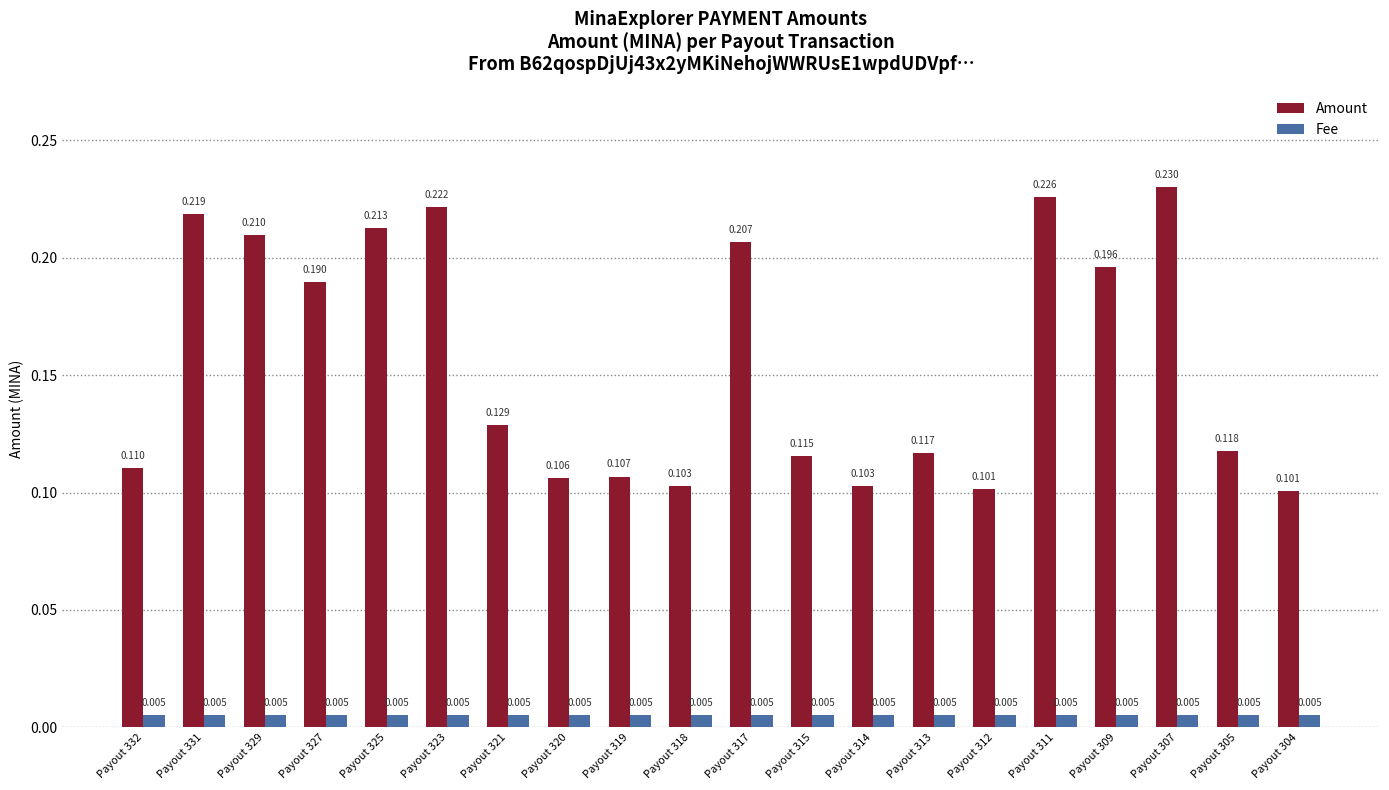

Which series has the widest spread of values?

Amount